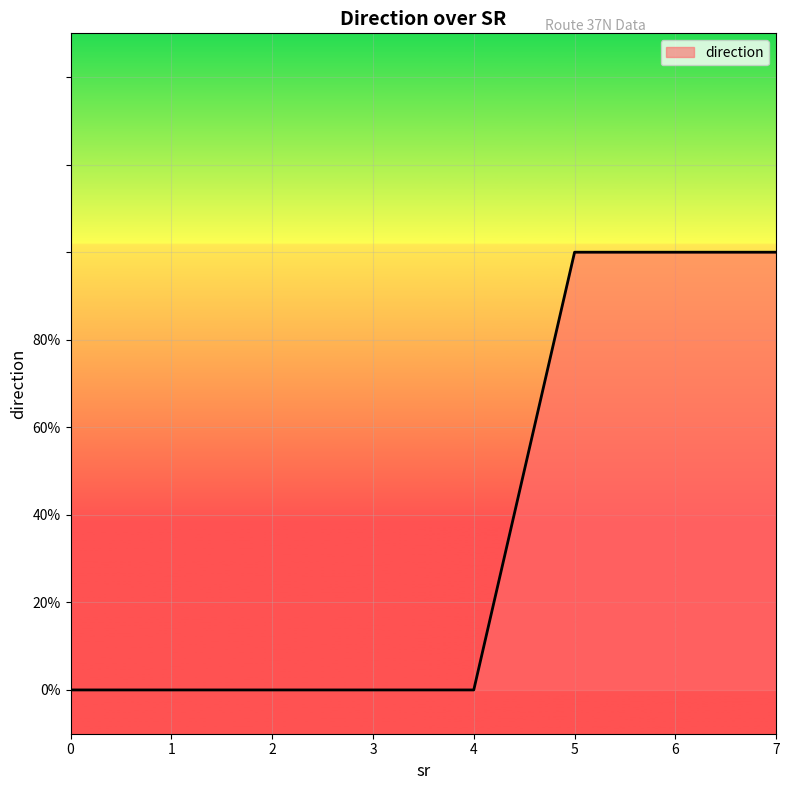

The chart shows a value of 0 at 2. True or false?

False